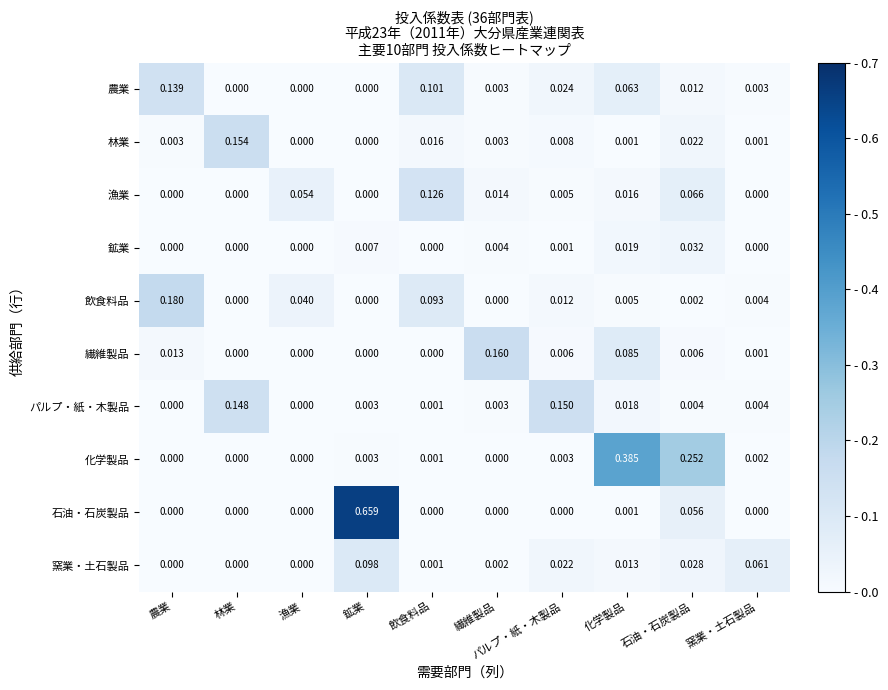

Which series has the largest total across all categories?

石油・石炭製品